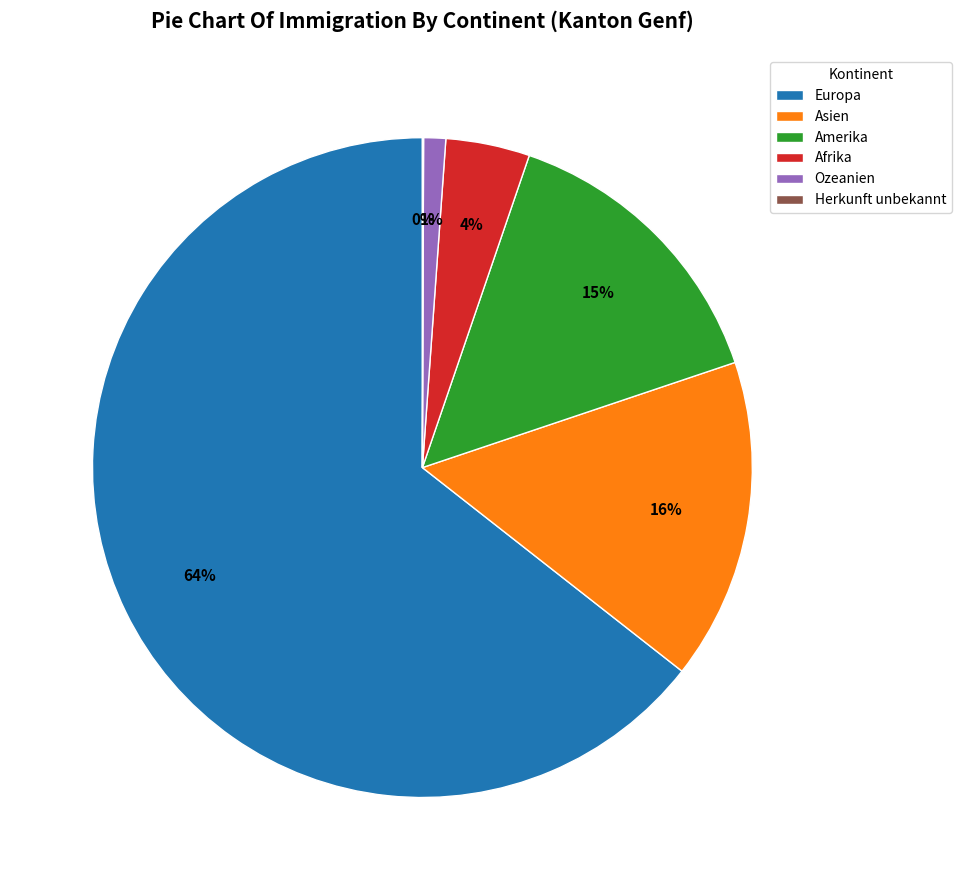

What percentage is the Amerika slice, to the nearest percent?

15%